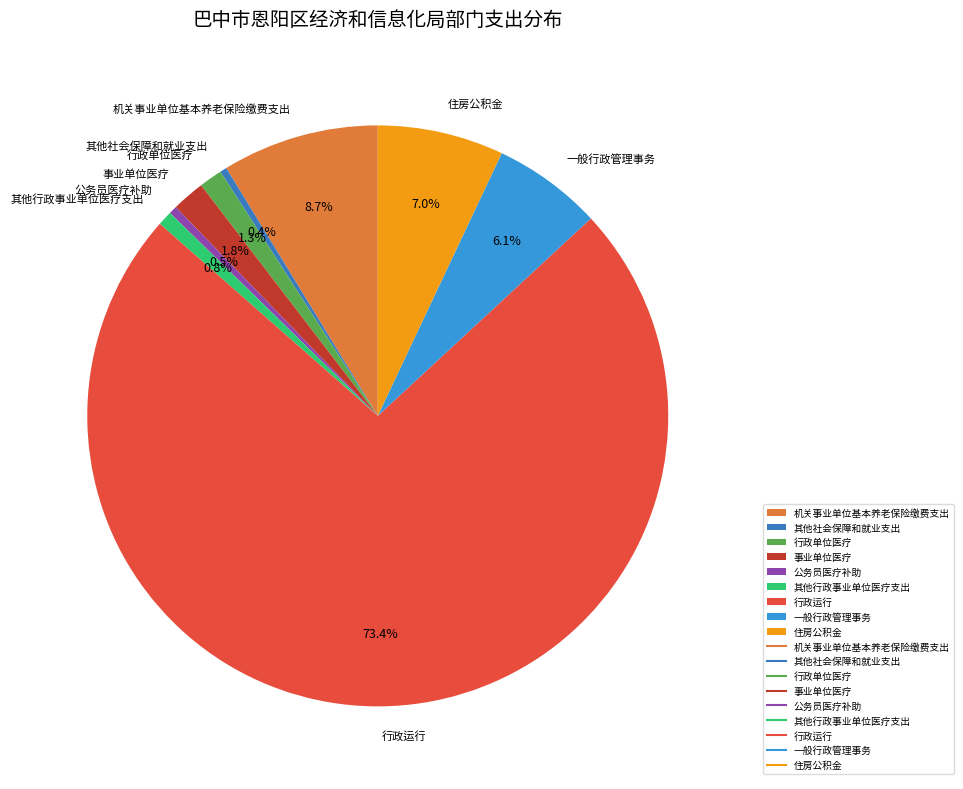

Combined, do 其他行政事业单位医疗支出 and 公务员医疗补助 account for over 50%?

No